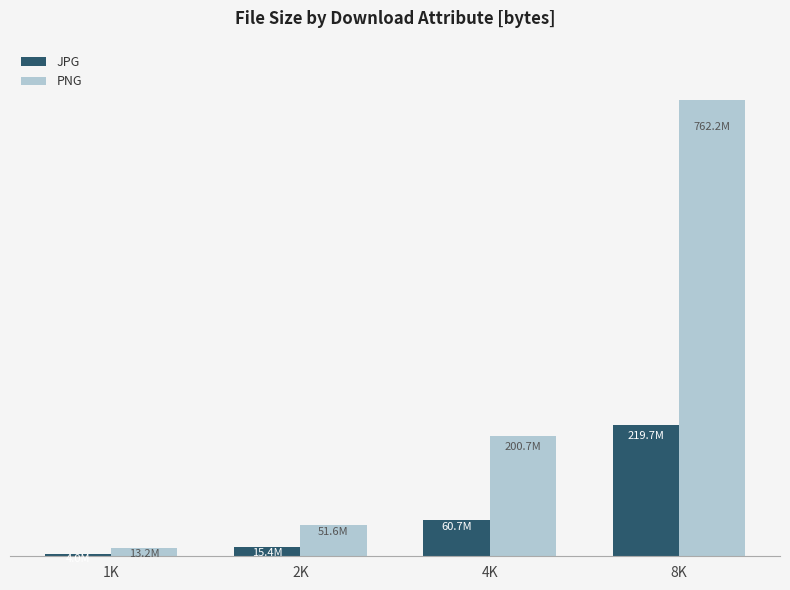

At how many categories does at least one series exceed 667840404?

1